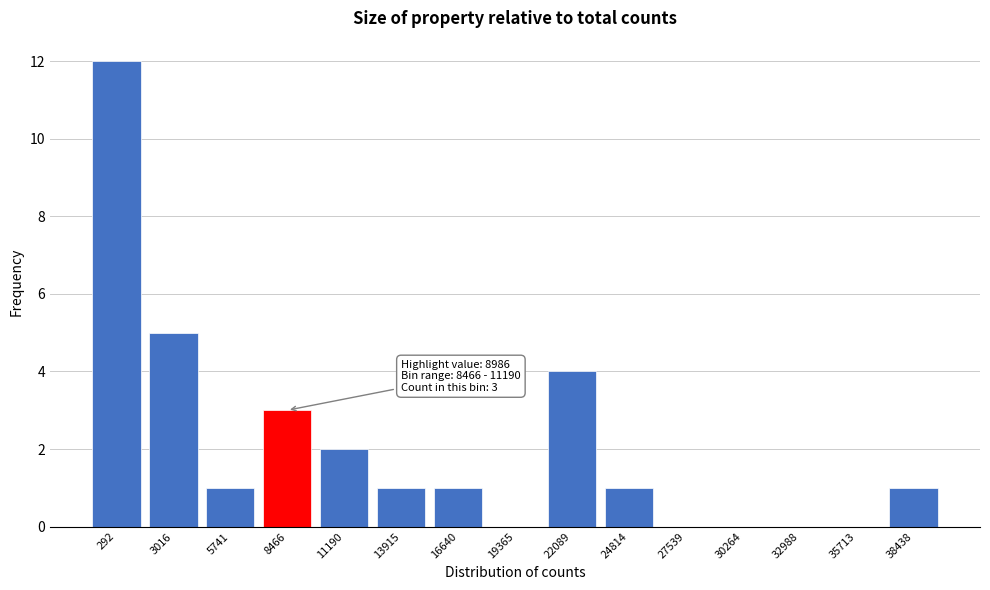

Reading left to right, transcribe all the data shown in this chart.

292=12	3016=5	5741=1	8466=3	11190=2	13915=1	16640=1	19365=0	22089=4	24814=1	27539=0	30264=0	32988=0	35713=0	38438=1